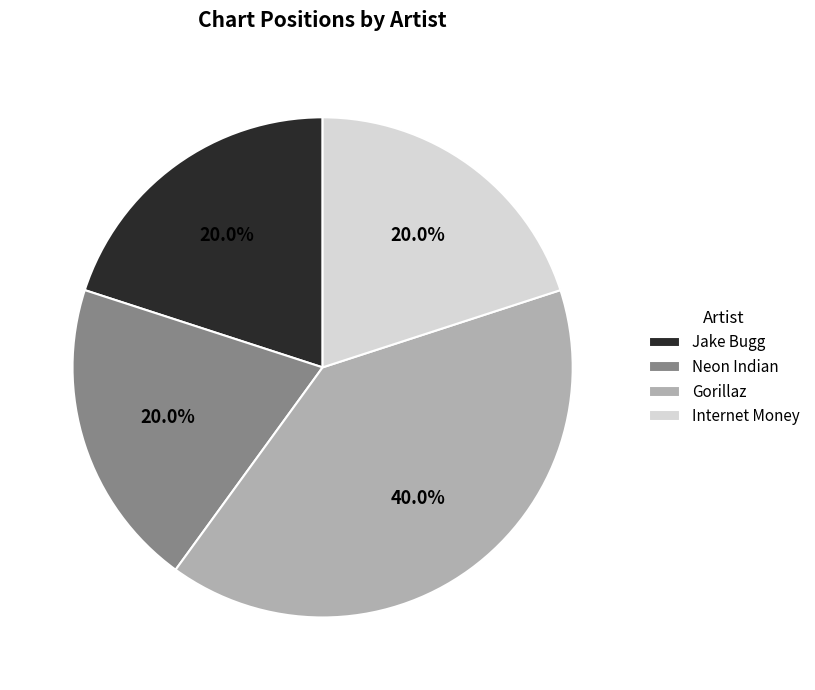

How many slices are in this pie chart?

4